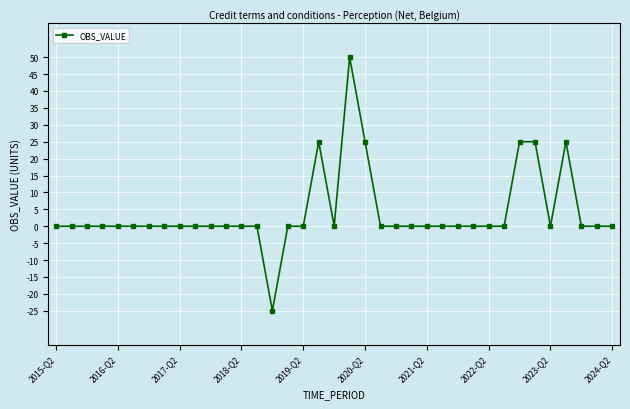

What is the sum of all values?

150